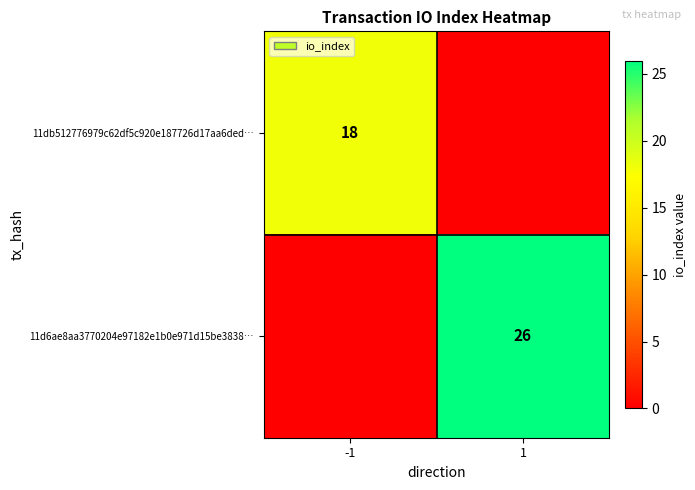

Is it true that 11db512776979c62df5c920e187726d17aa6ded… equals 5 at -1?

False